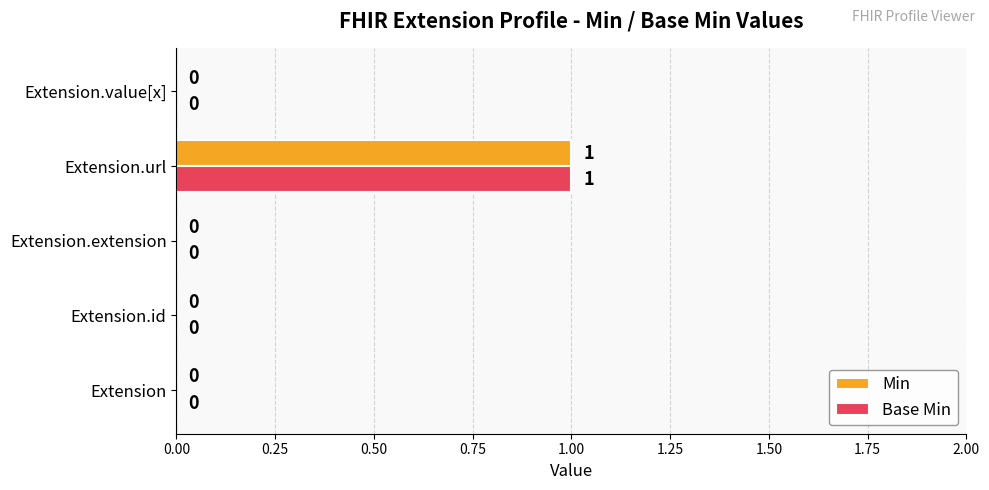

At which category does the chart reach its peak across all series?

Extension.url